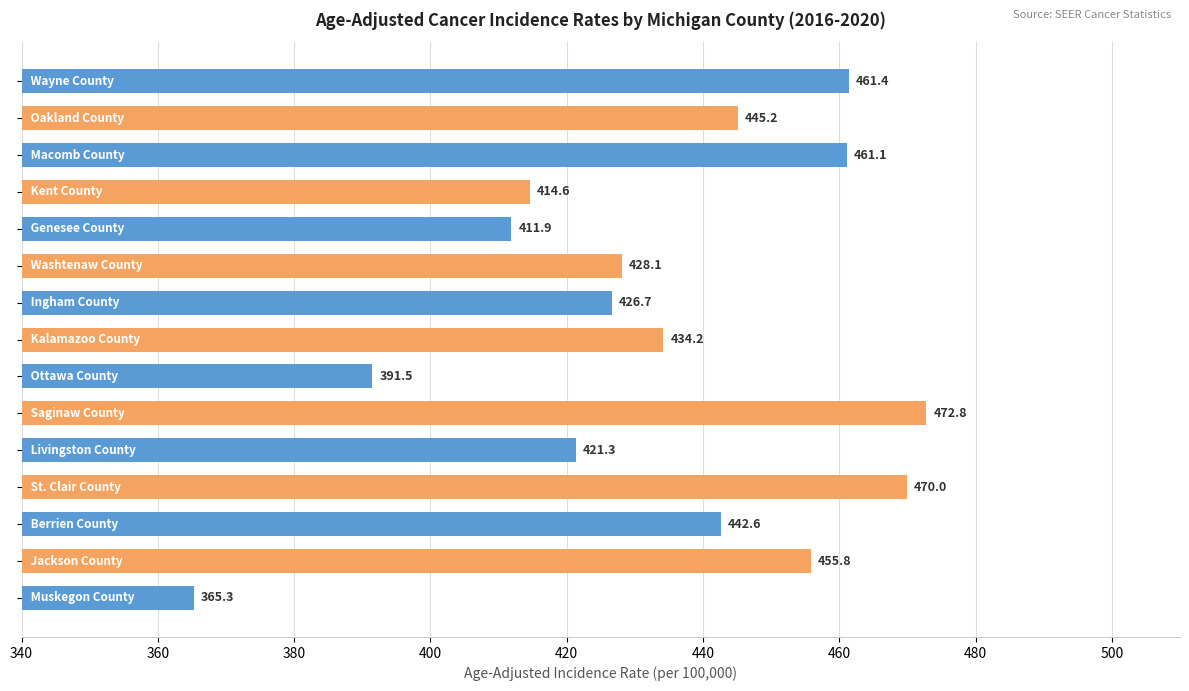

What is the smallest value displayed?

365.3